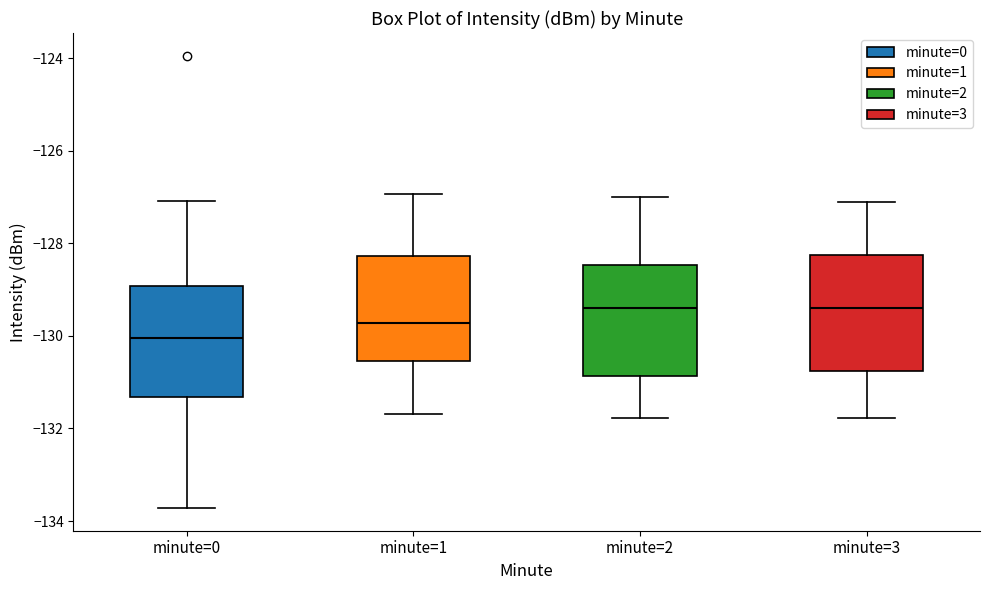

Which box's median line is the lowest?

minute=0